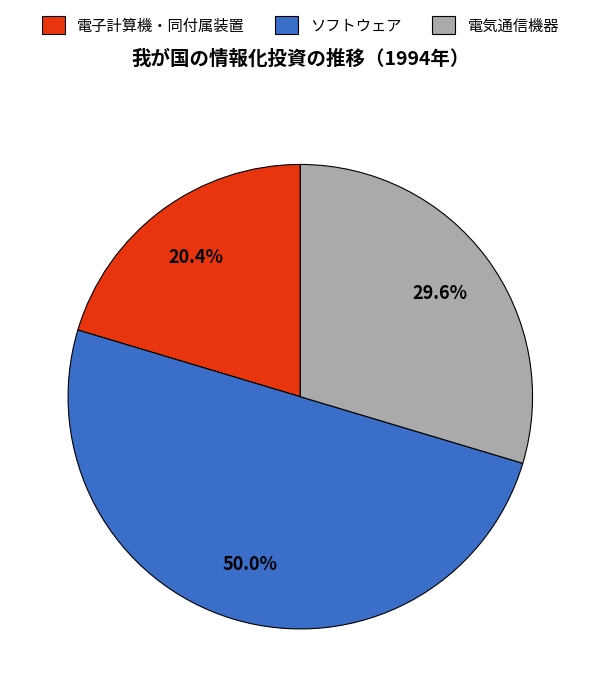

Which slice is the largest?

ソフトウェア